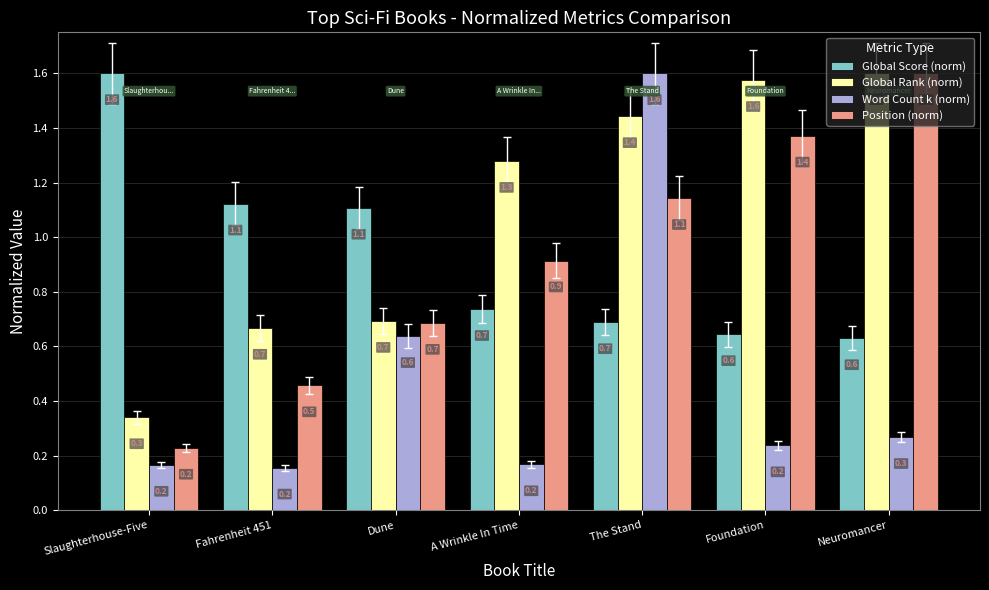

Which category has the highest value in the Global Score (norm) series?

Slaughterhouse-Five